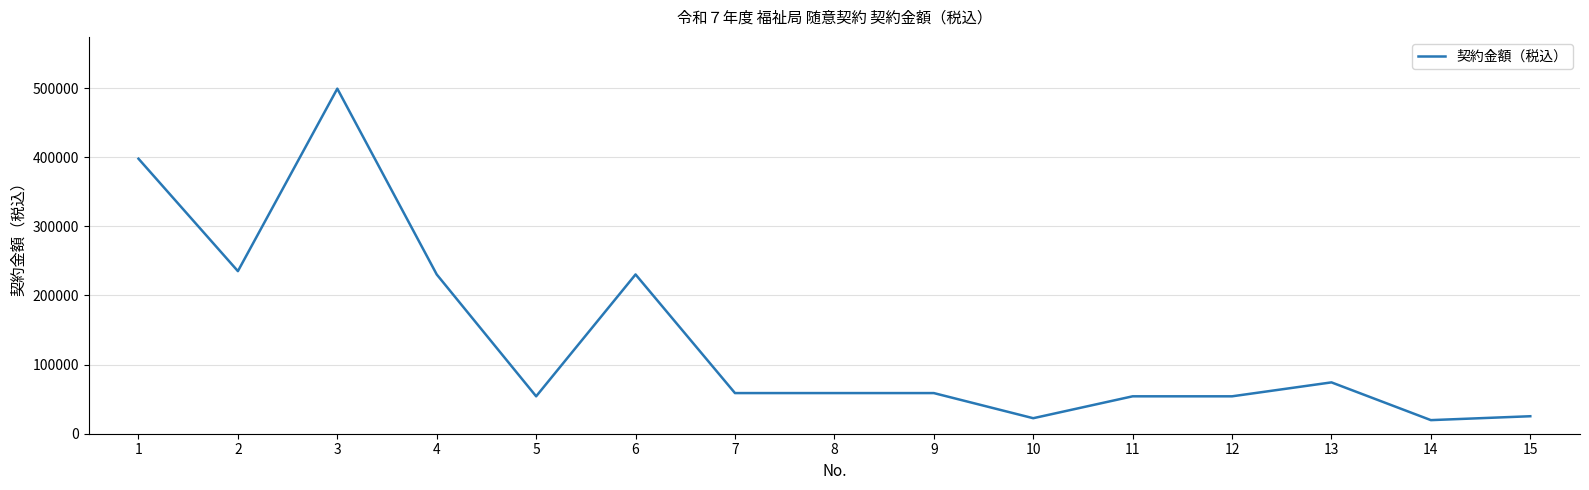

What is the approximate value at 7?

58800